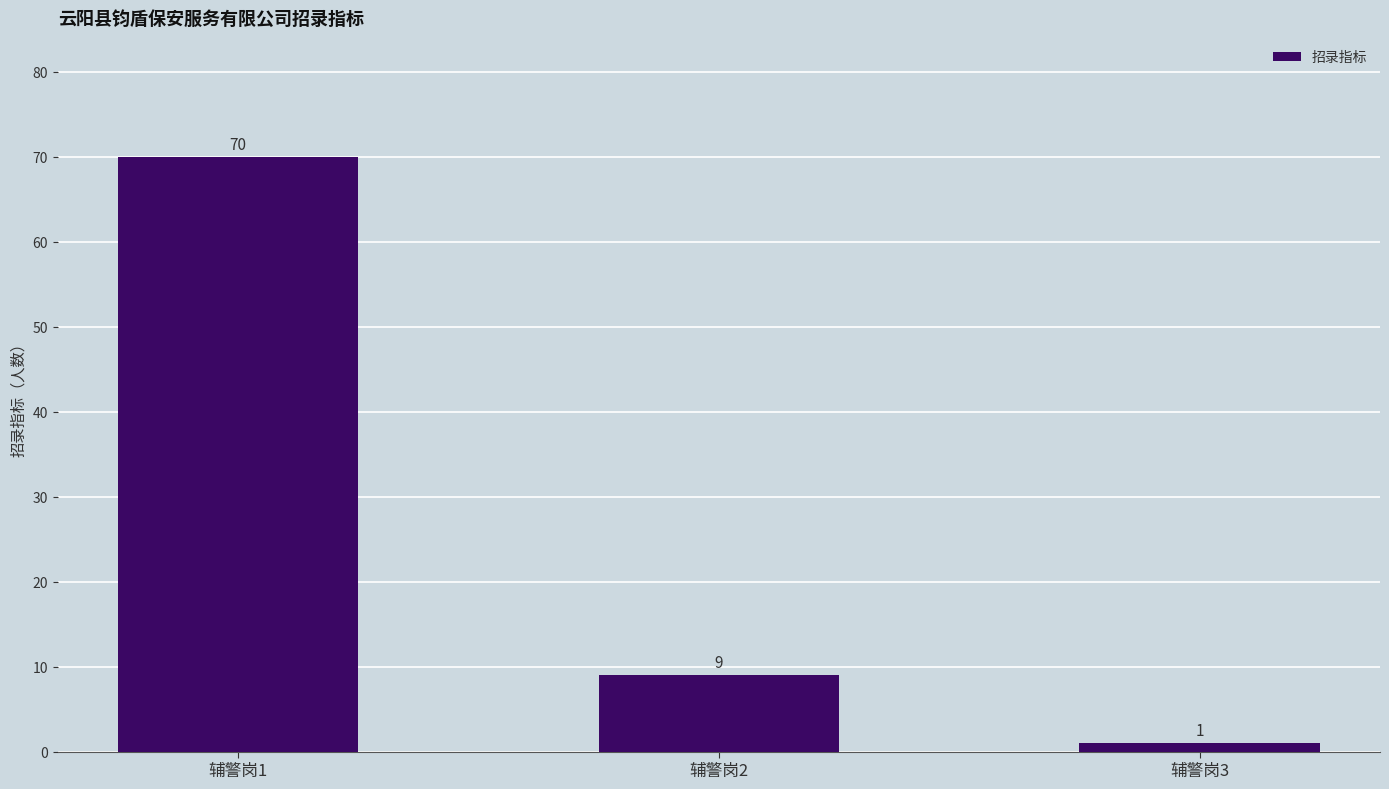

How many values are between 1 and 70?

3